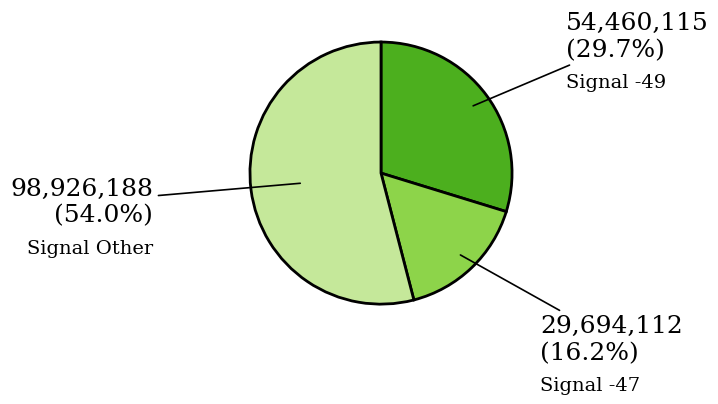

Does any single category account for the majority?

Yes